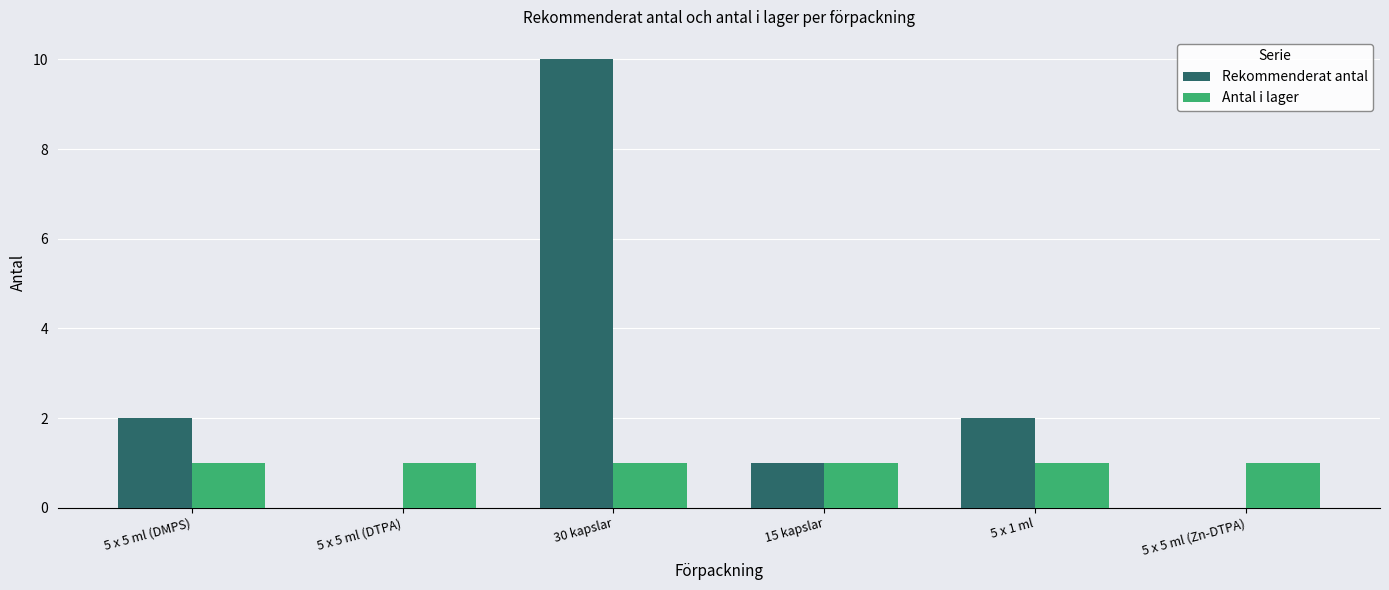

Reading left to right, what are all the values shown in this chart?

Rekommenderat antal: 2	0	10	1	2	0
Antal i lager: 1	1	1	1	1	1